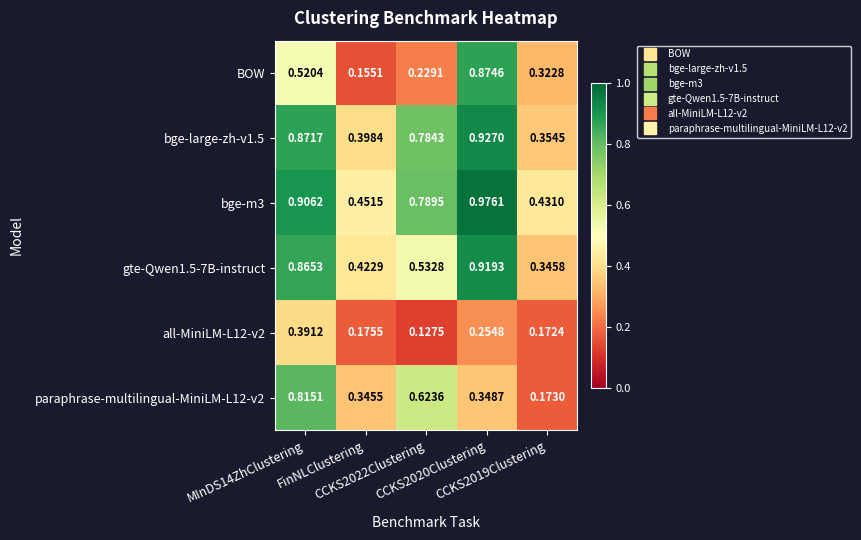

Which series has the widest spread of values?

BOW